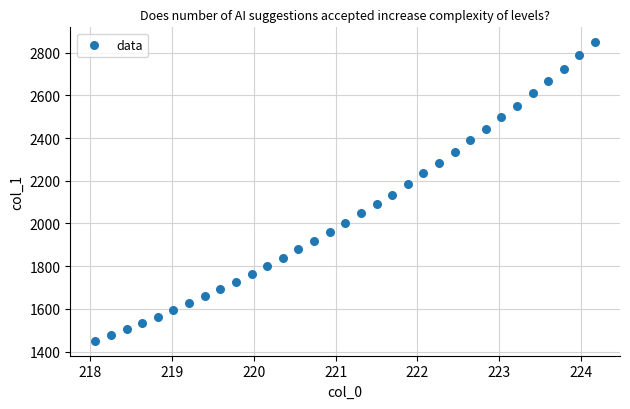

What is the range of Y values (max minus min)?

1396.8